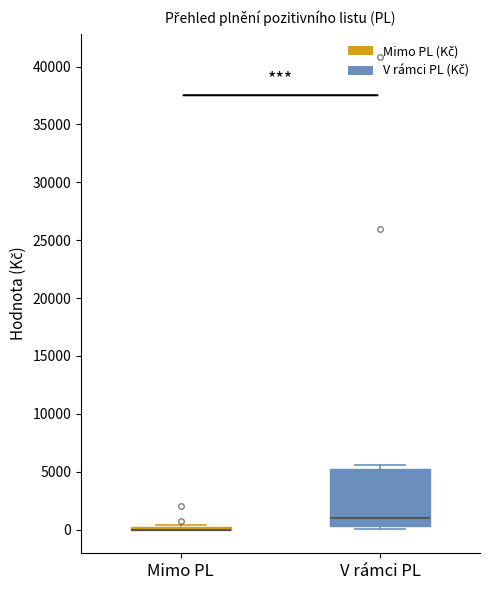

Reading left to right, transcribe this box plot: for each box, give where its median line is, the range the box spans, and where its two whiskers end, as read against the y-axis. The values are not printed on the chart, so give them approximately, as read against the axis.

Mimo PL: box collapsed to a line at 0, whiskers 0 to 500
V rámci PL: median 1000, box 500 to 5000, whiskers 0 to 5500